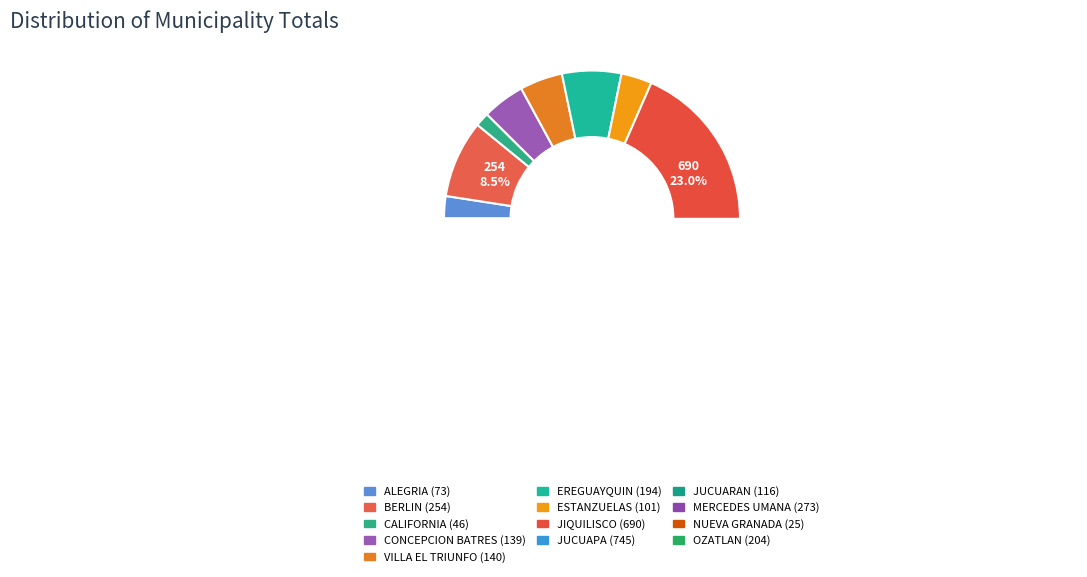

Is there a majority slice in this chart?

No